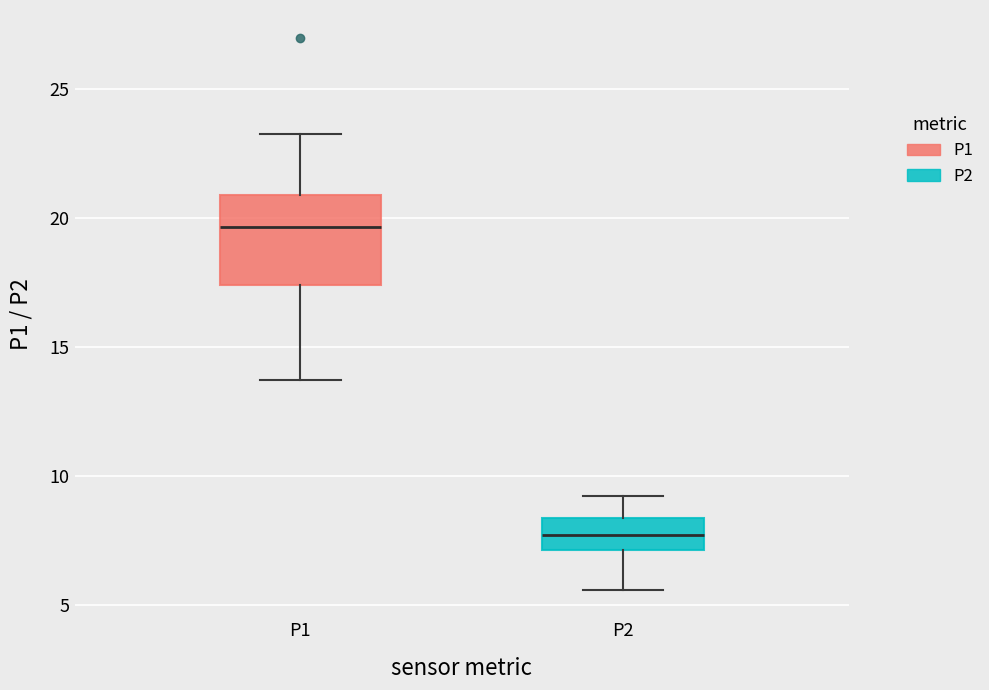

Which box has the highest median line?

P1